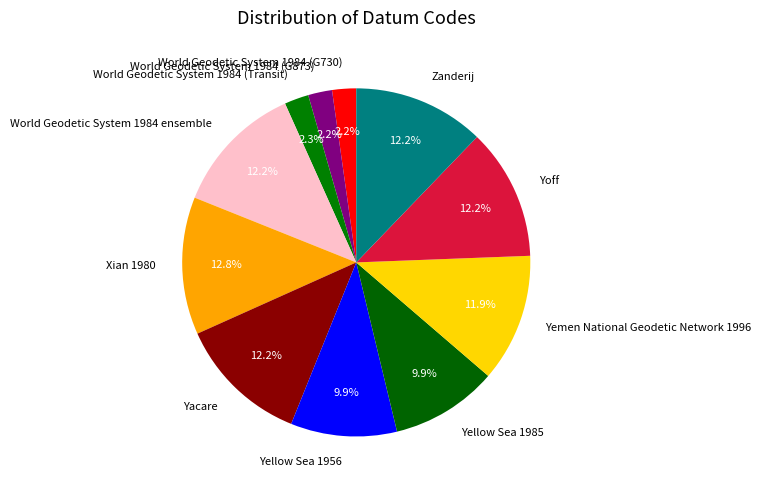

What is the largest slice in the pie chart?

Xian 1980